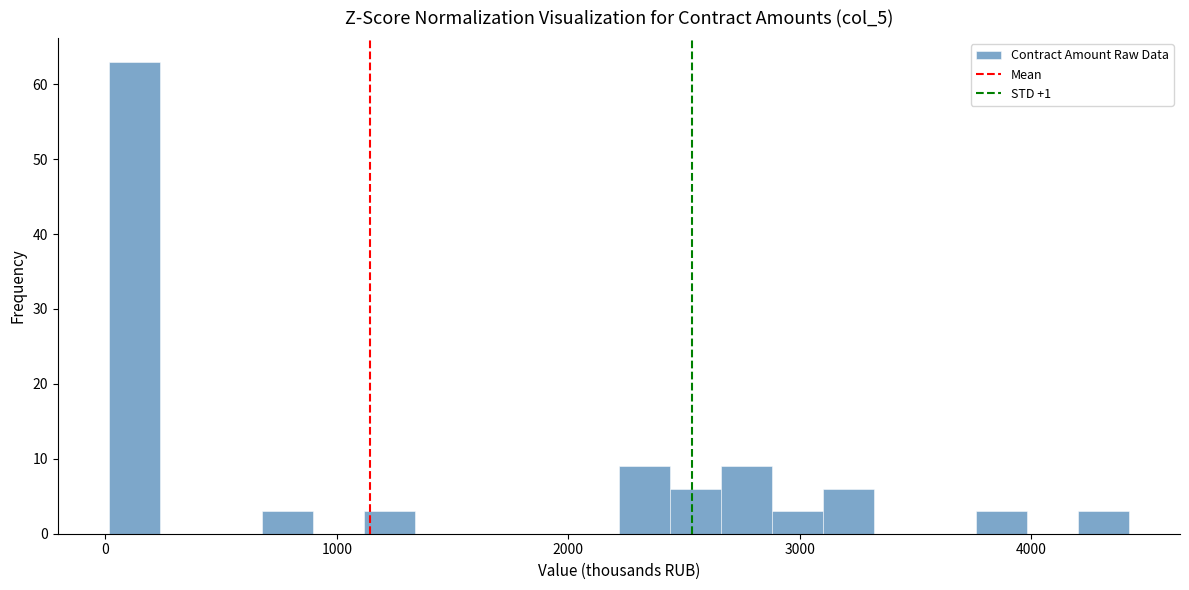

Around what value on the x-axis is the tallest bar? Give the approximate position of its centre, as read against the axis.

100